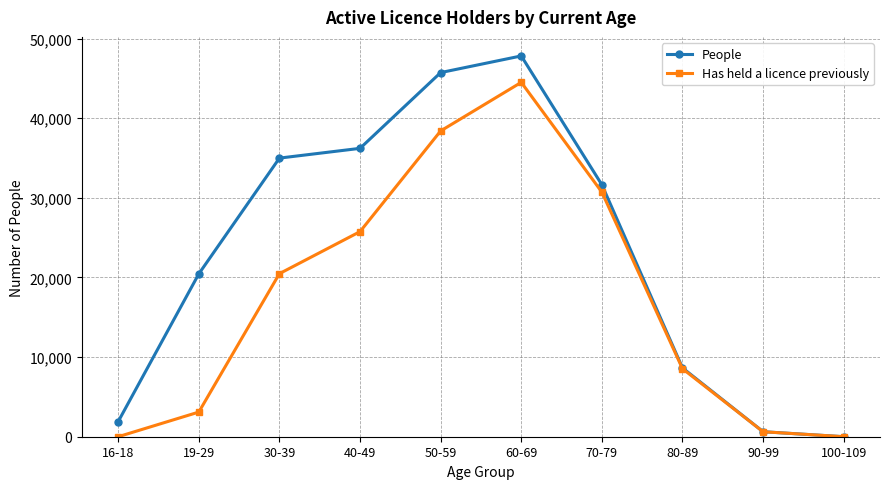

How many lines are shown in the chart?

2